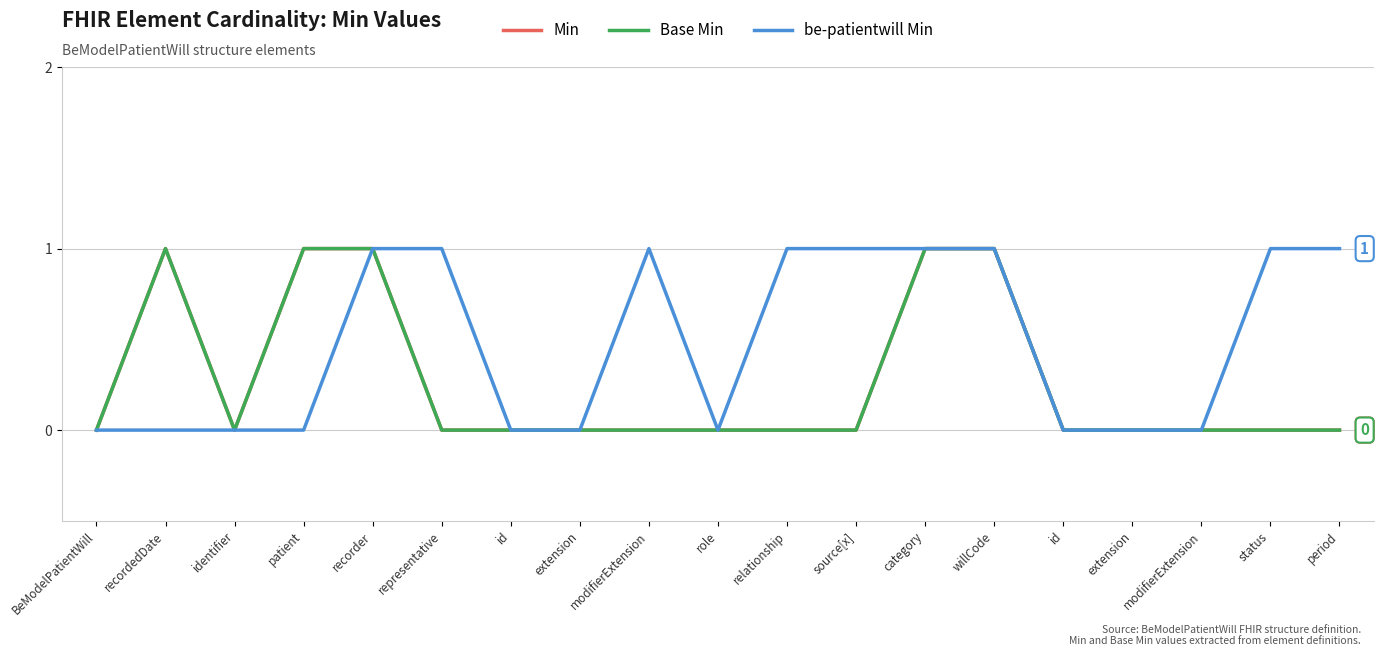

Where is Base Min nearest to the value 0?

BeModelPatientWill